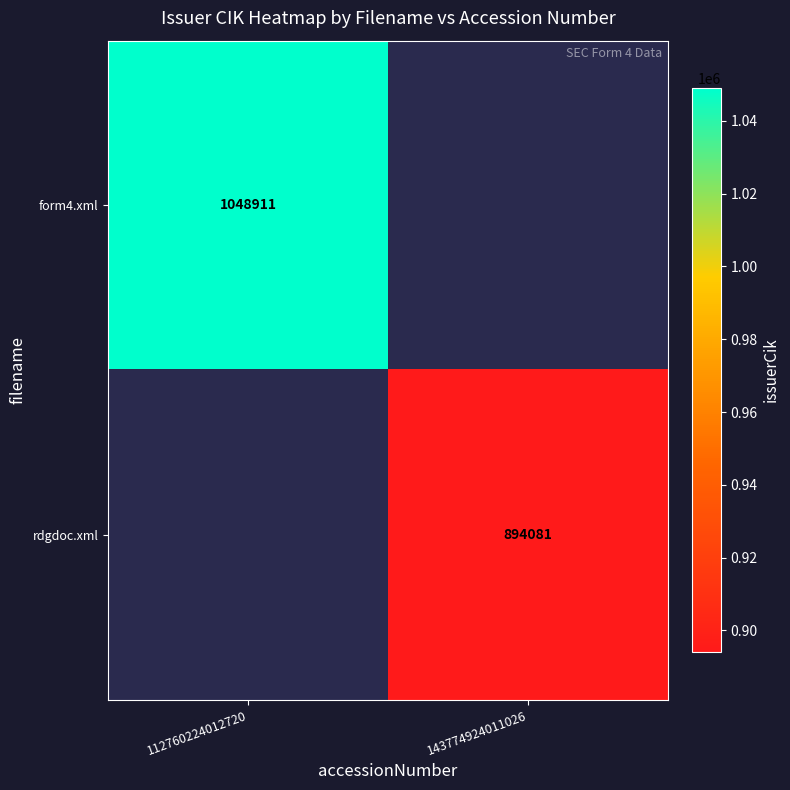

Is the value of form4.xml at 112760224012720 greater than the value of rdgdoc.xml at 143774924011026?

Yes